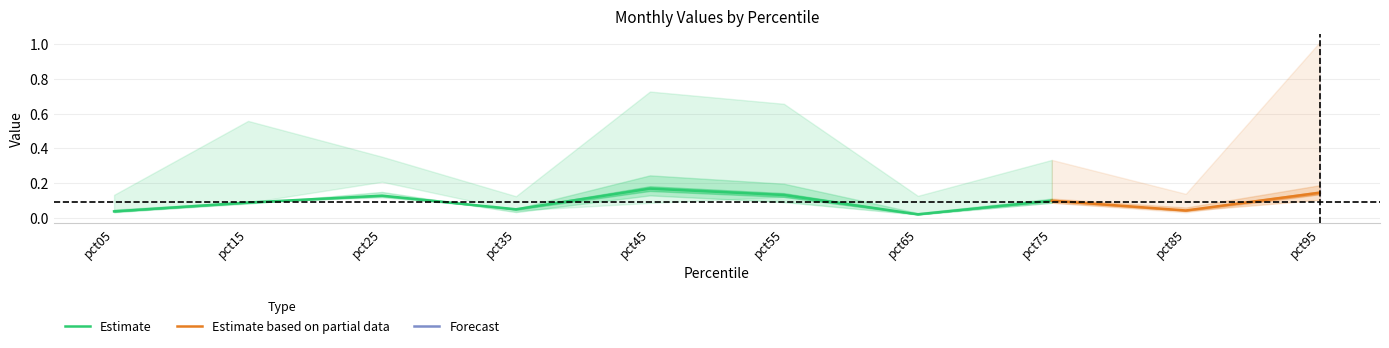

What is the sum of all pct55 values?

0.9